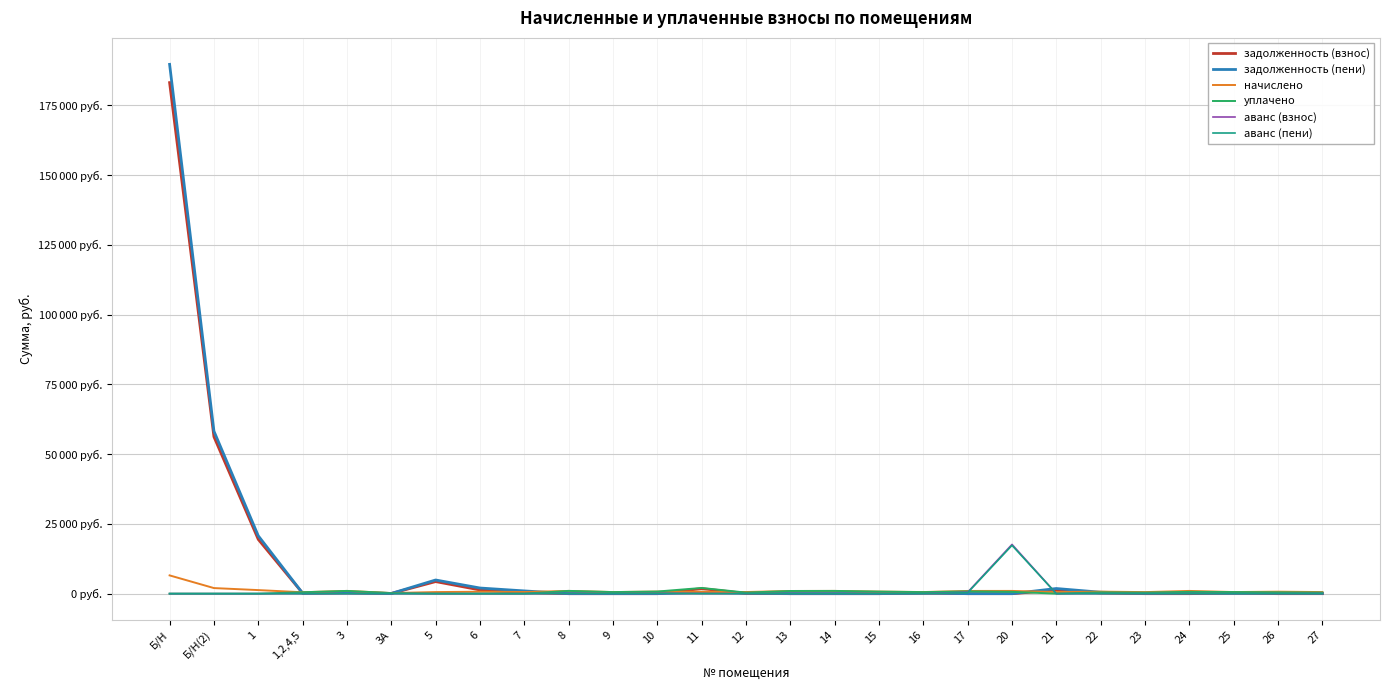

What are all the series names shown in the legend?

задолженность (взнос), задолженность (пени), начислено, уплачено, аванс (взнос), аванс (пени)